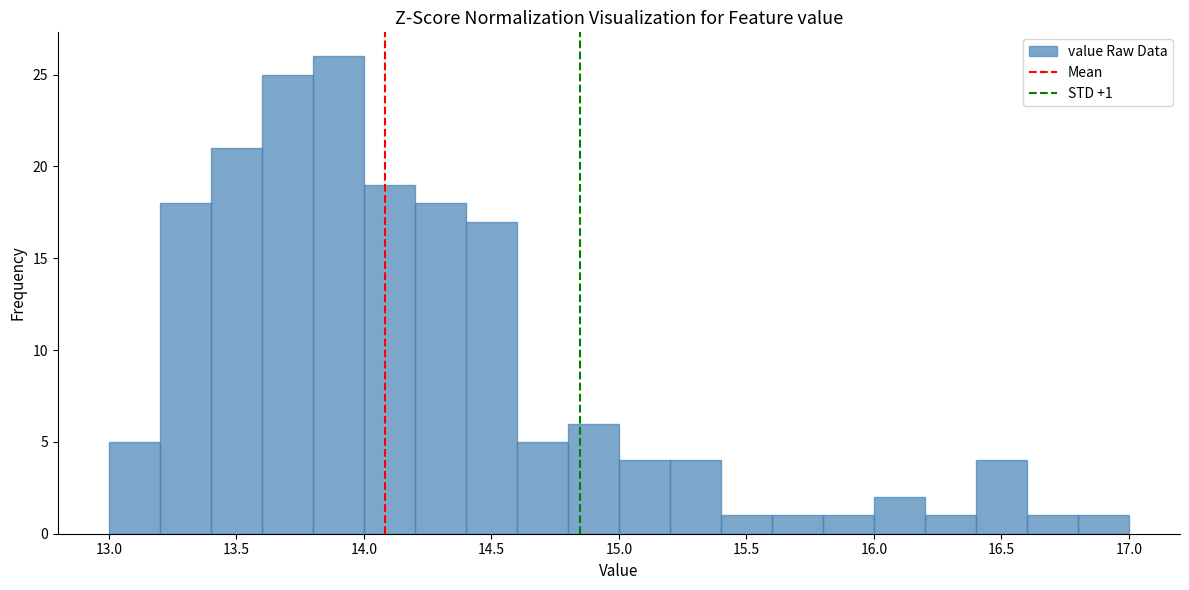

Over which range of the x-axis is the bar tallest?

13.8 to 14.0